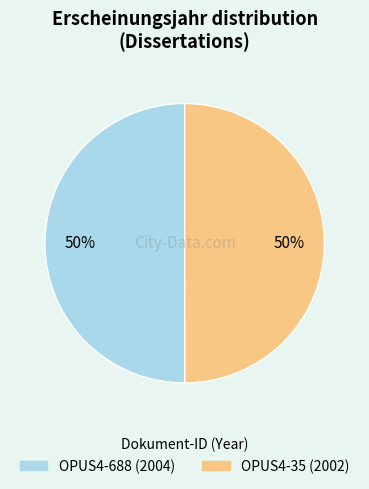

What percentage is the OPUS4-688 slice, to the nearest percent?

50%